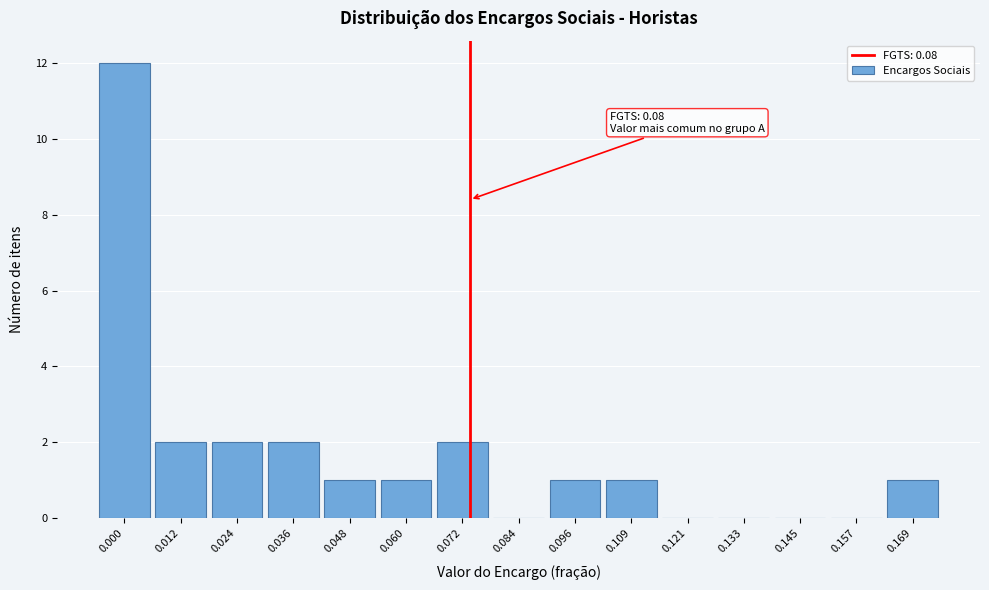

Reading left to right, transcribe all the data shown in this chart.

0.000=12	0.012=2	0.024=2	0.036=2	0.048=1	0.060=1	0.072=2	0.084=0	0.096=1	0.109=1	0.121=0	0.133=0	0.145=0	0.157=0	0.169=1